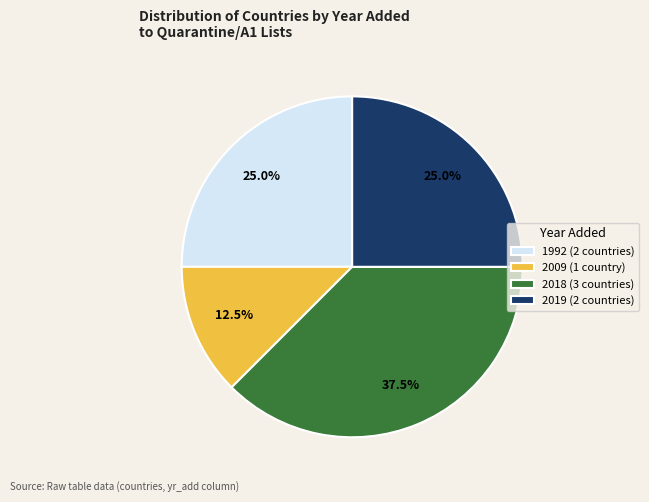

What is the ratio of the value at 2019 (2 countries) to the value at 1992 (2 countries)?

1.0